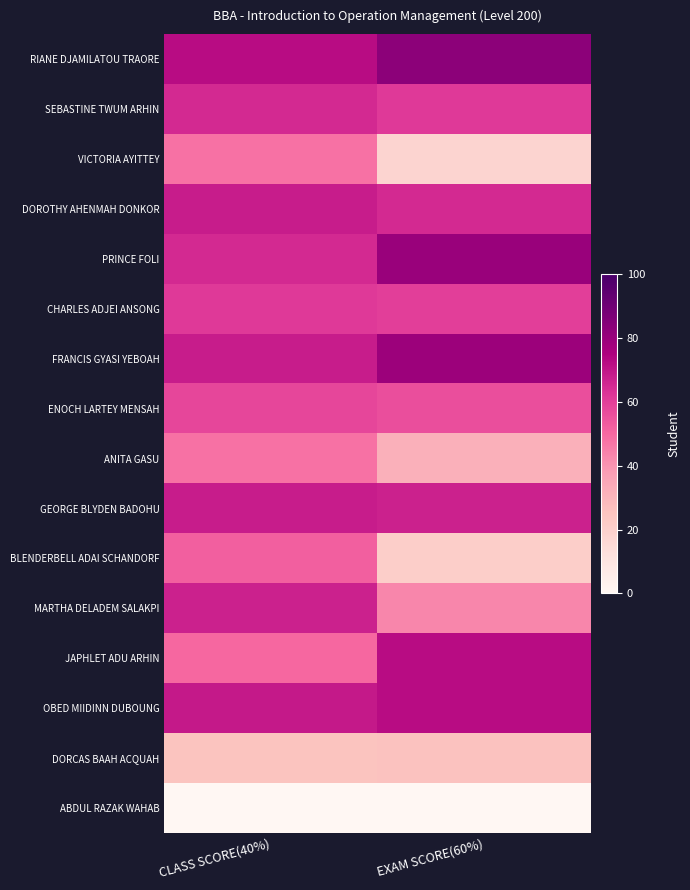

Between CLASS SCORE(40%) and EXAM SCORE(60%), which series saw the biggest shift?

BLENDERBELL ADAI SCHANDORF